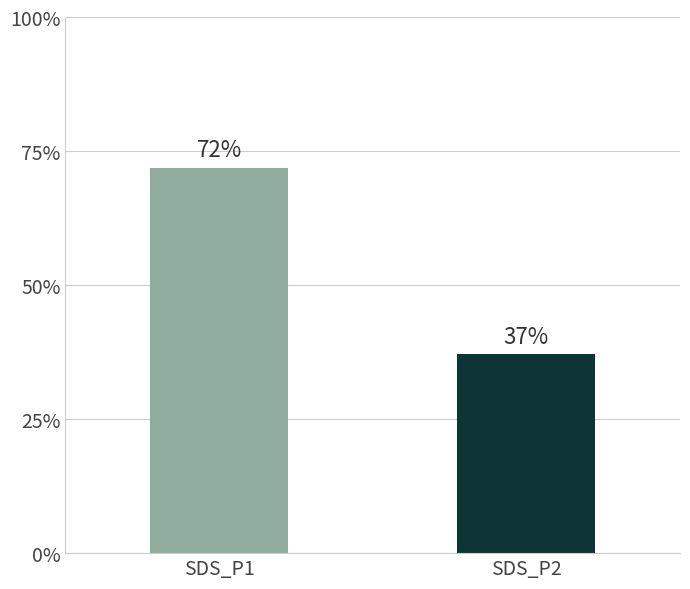

What is the ratio of the value at SDS_P1 to the value at SDS_P2?

1.9